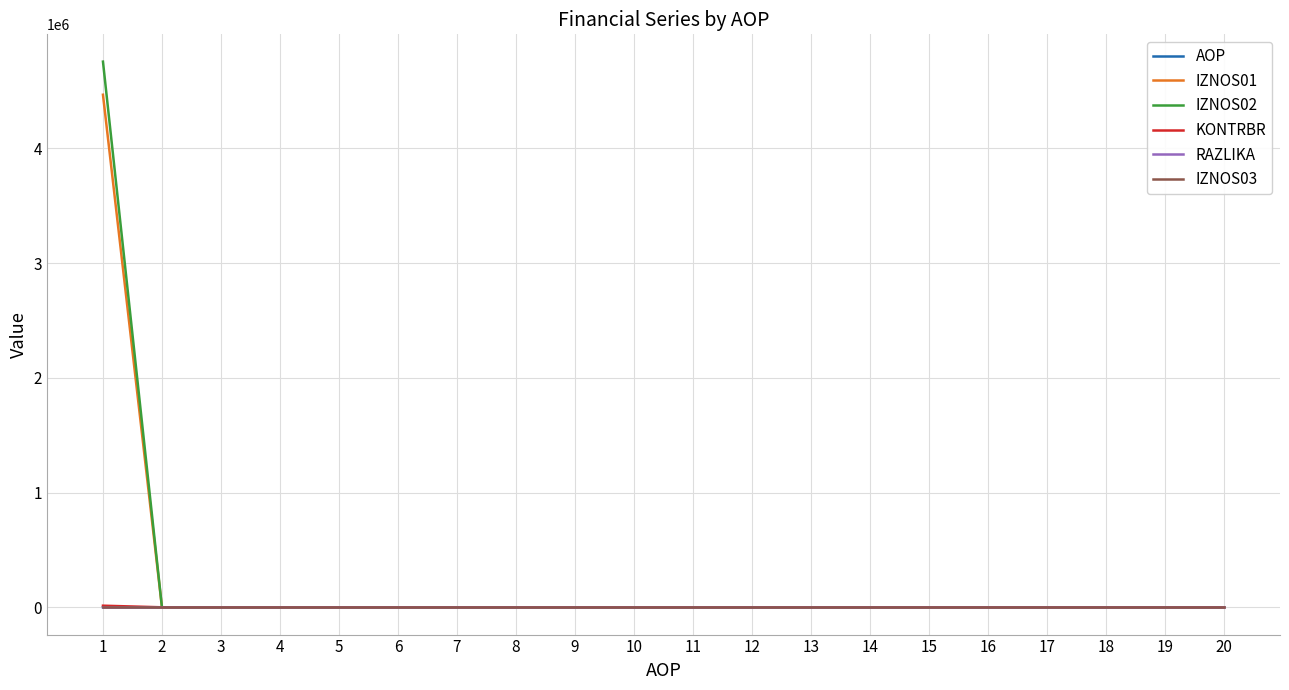

What is the greatest value displayed?

4756169.7